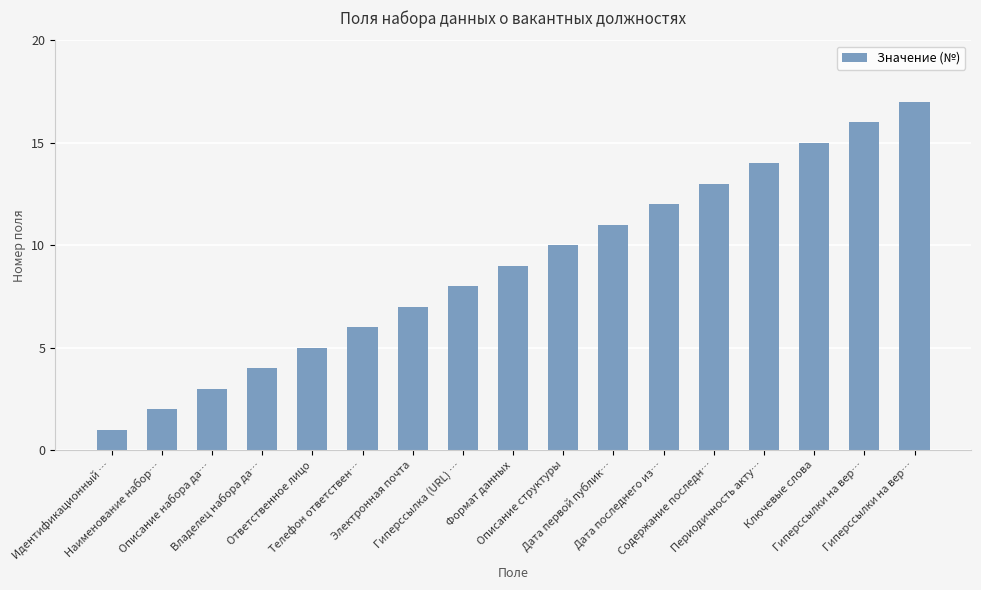

What is the approximate value at Гиперссылка (URL) …?

8